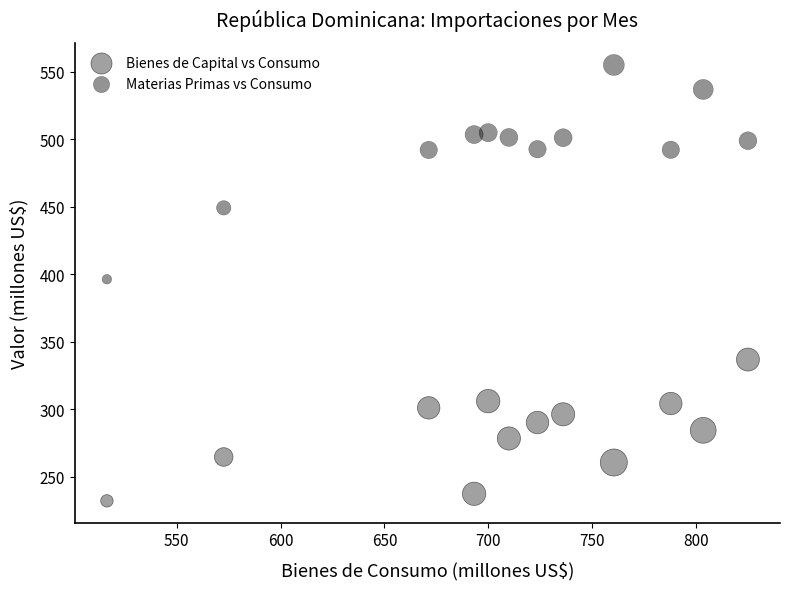

What are all the series names shown in the legend?

Bienes de Capital vs Consumo, Materias Primas vs Consumo